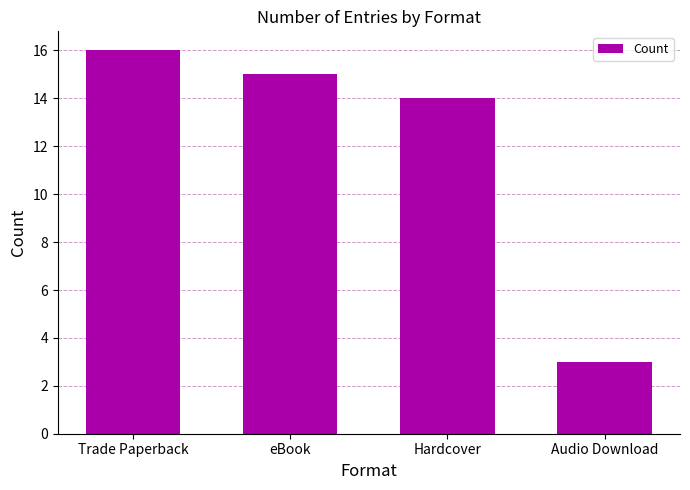

What is the label of the 4th bar from the left?

Audio Download